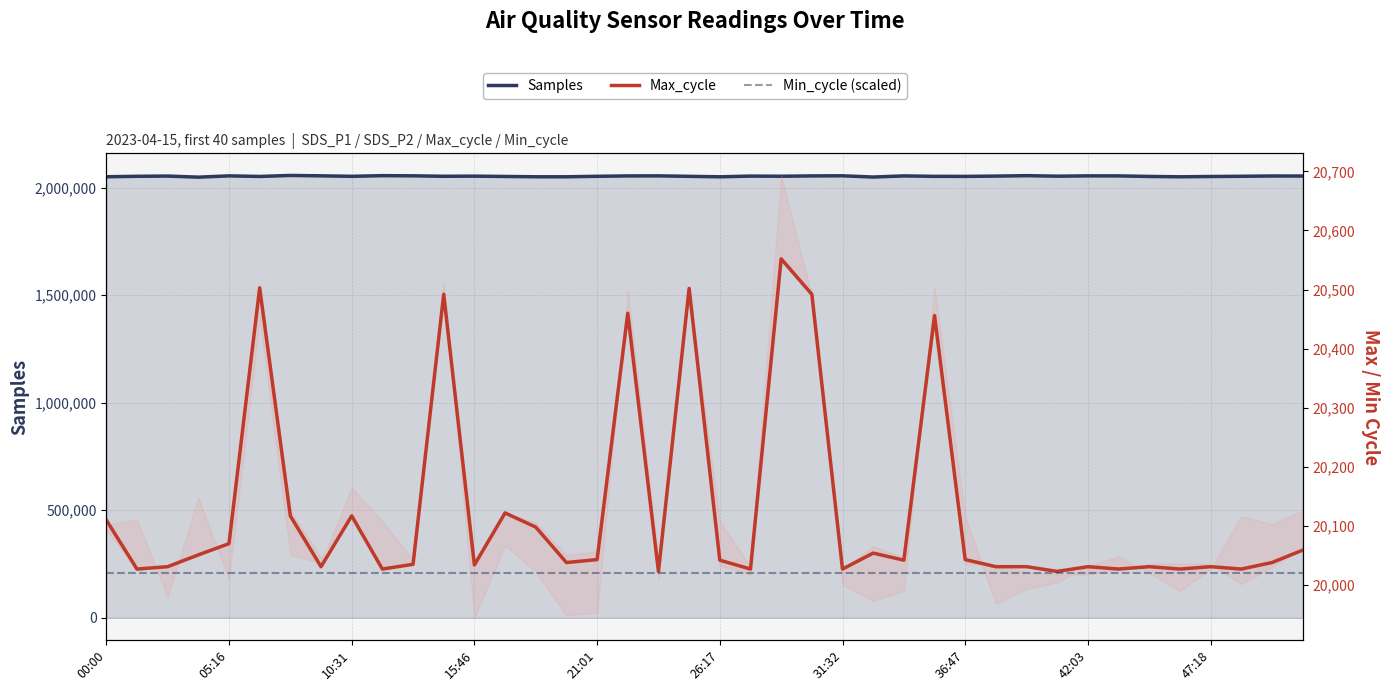

Rank the series at 27 from lowest to highest value.

Min_cycle (scaled), Max_cycle, Samples